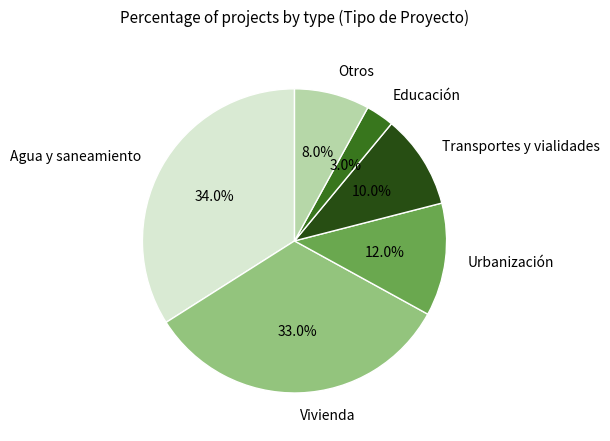

Between Otros and Vivienda, which is larger?

Vivienda